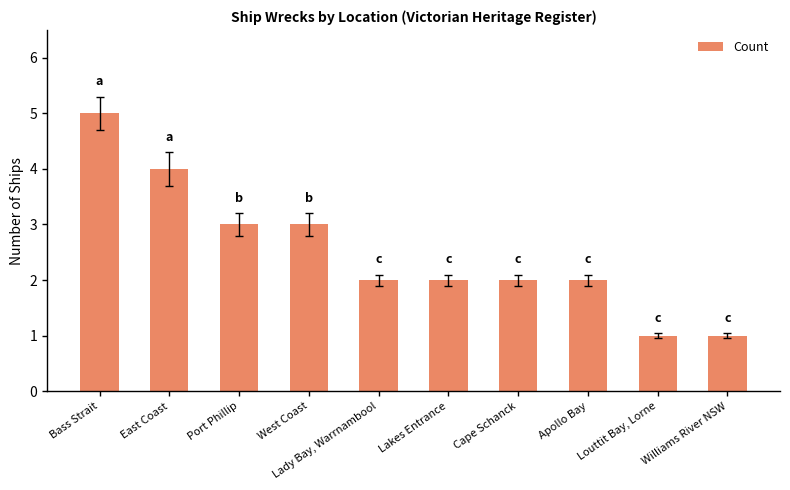

Reading right to left, transcribe all the data shown in this chart.

1	1	2	2	2	2	3	3	4	5